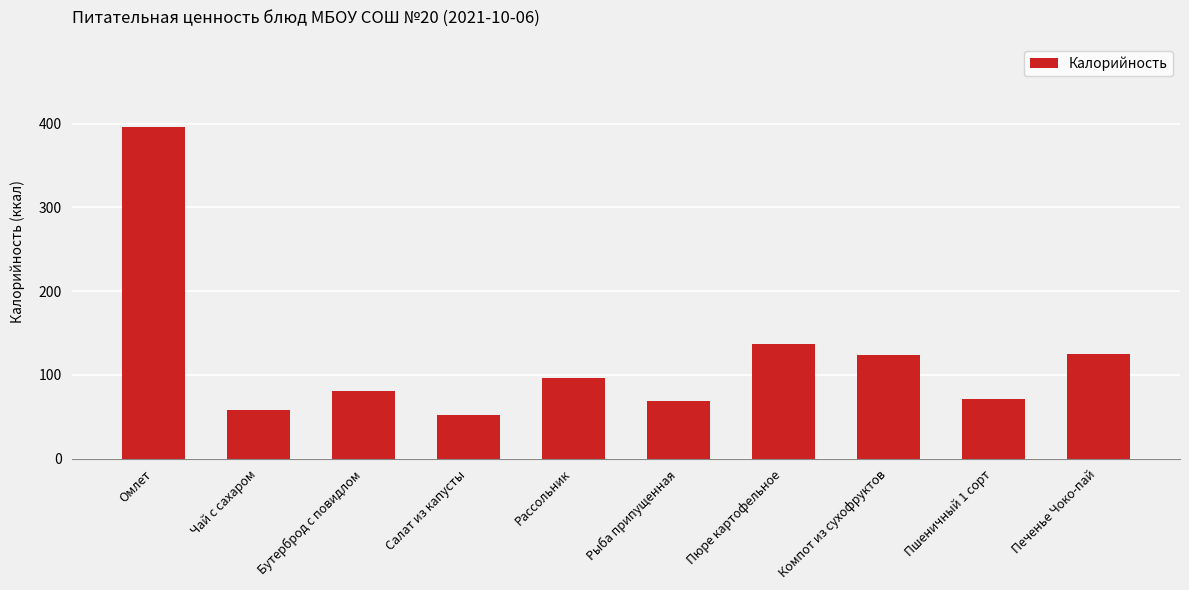

Where is the data nearest to the value 224?

Пюре картофельное